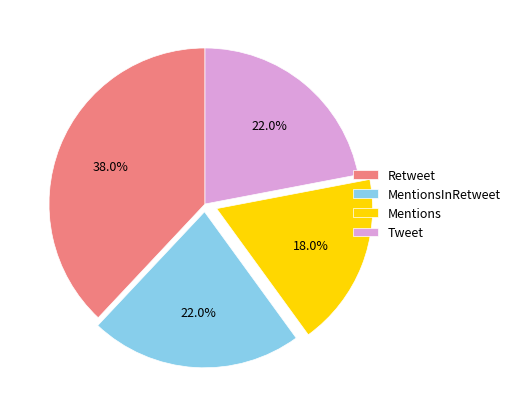

Is it true that Tweet is 9% of the pie?

False